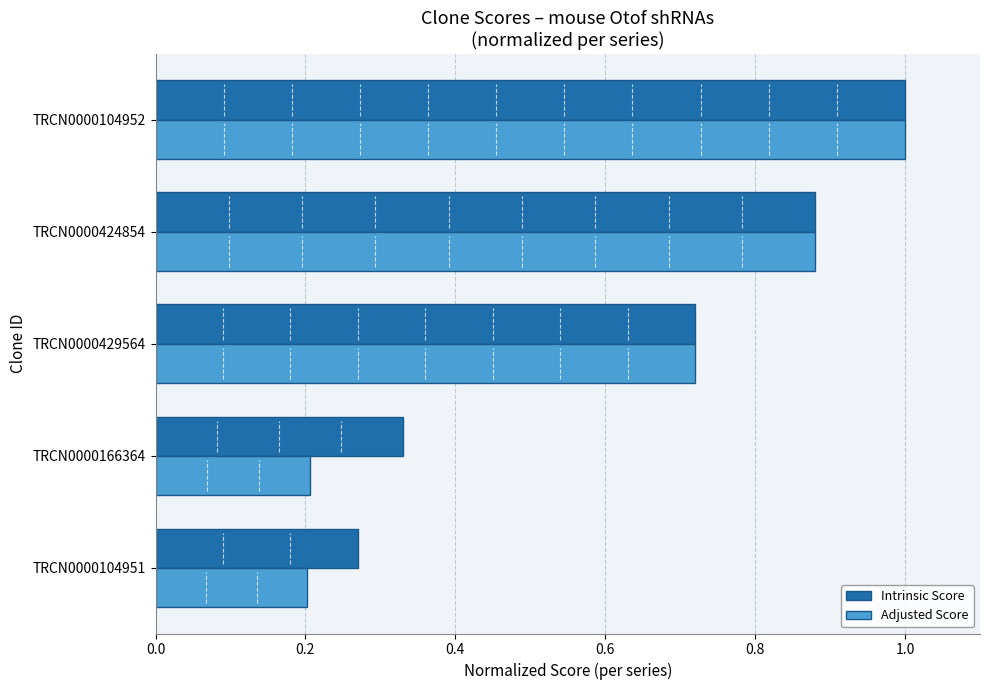

At how many categories does at least one series exceed 0?

5